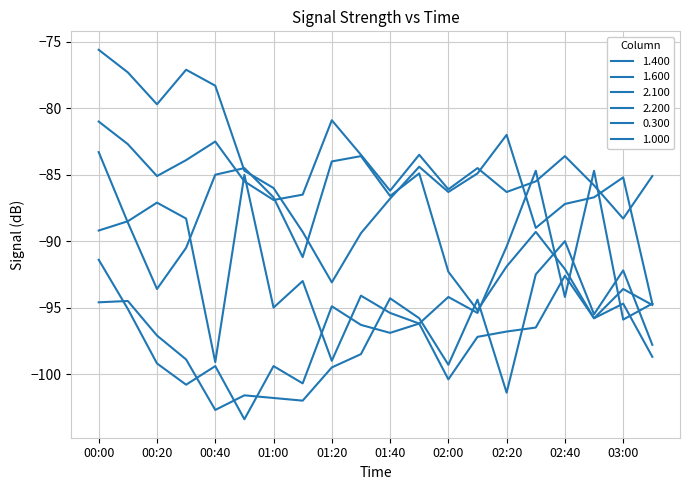

What is the label of the 12th point from the right?

01:20